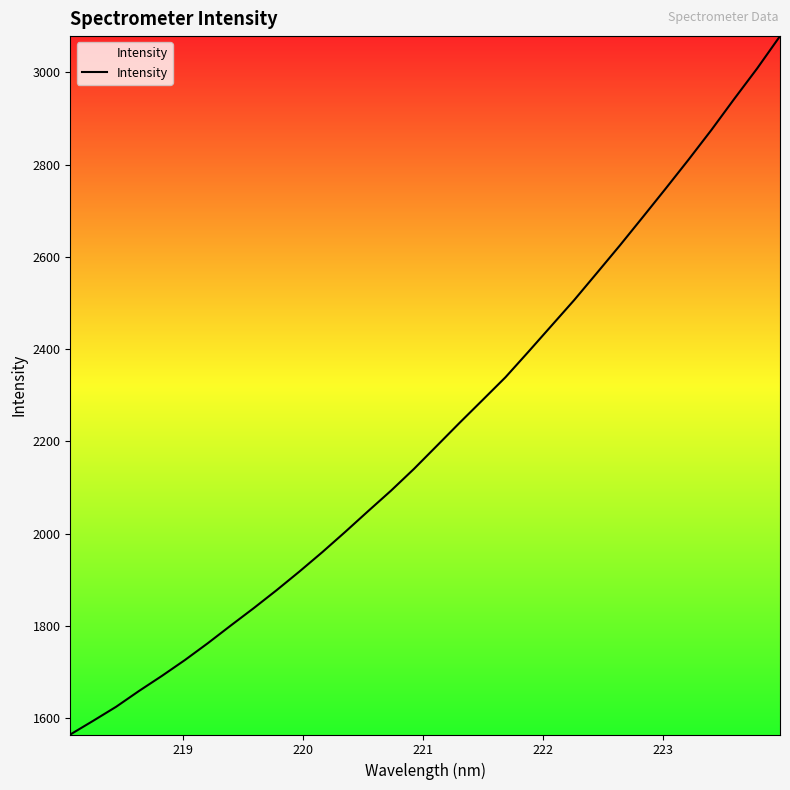

What is the maximum value shown in the chart?

3078.4